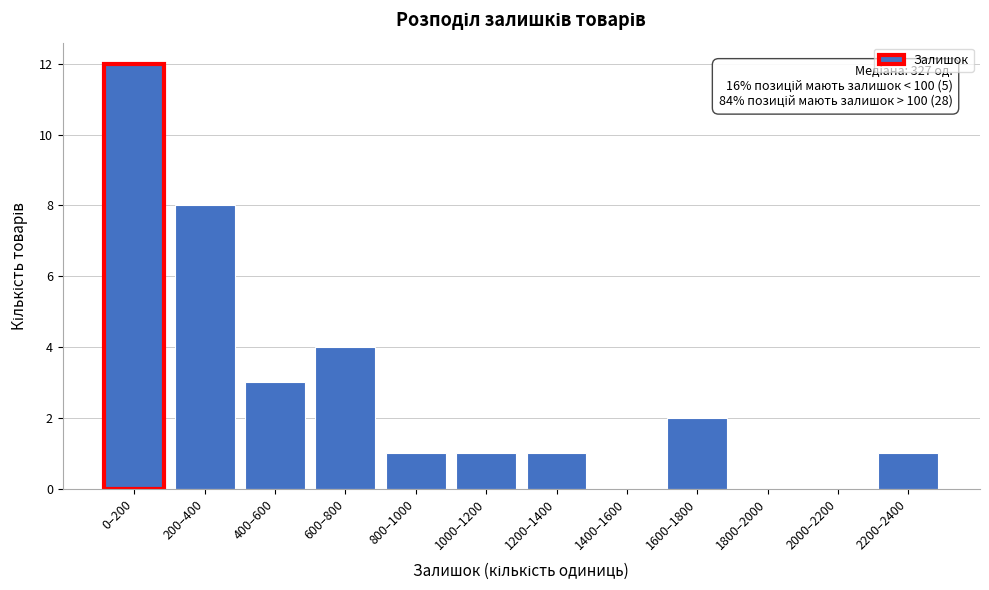

Reading left to right, transcribe all the data shown in this chart.

0–200=12	200–400=8	400–600=3	600–800=4	800–1000=1	1000–1200=1	1200–1400=1	1400–1600=0	1600–1800=2	1800–2000=0	2000–2200=0	2200–2400=1